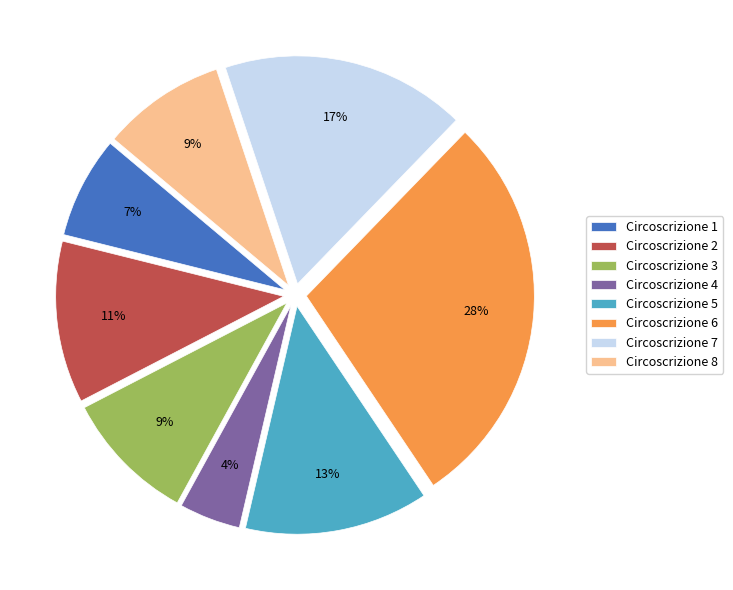

Is it true that Circoscrizione 4 is 18% of the pie?

False